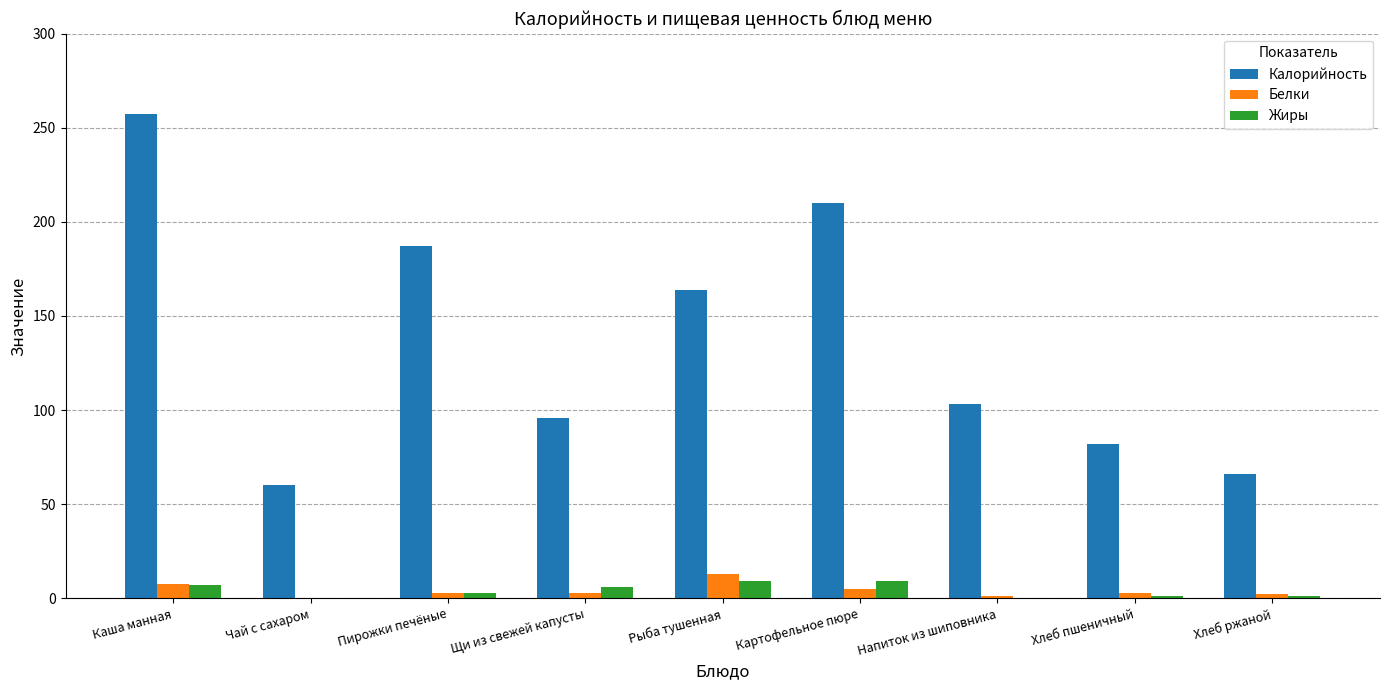

What is the total value across all series at Хлеб пшеничный?

86.2